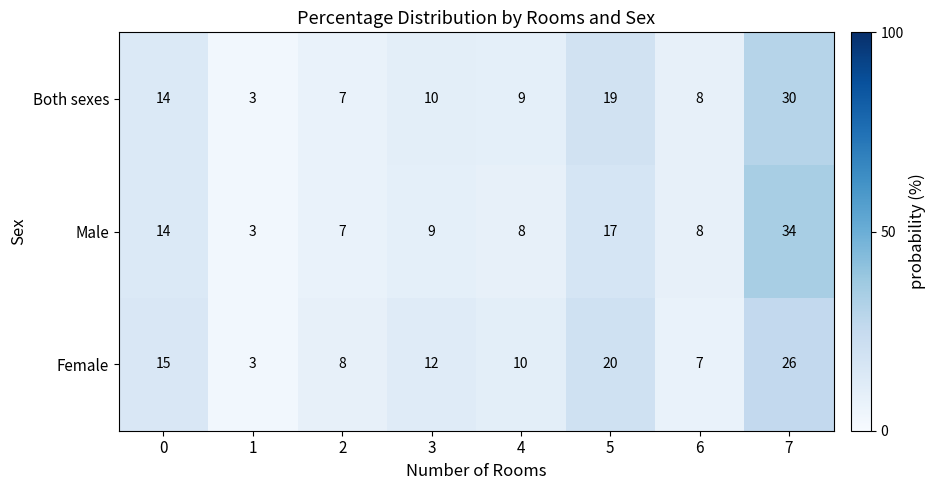

Rank the series at 3 from lowest to highest value.

Male, Both sexes, Female